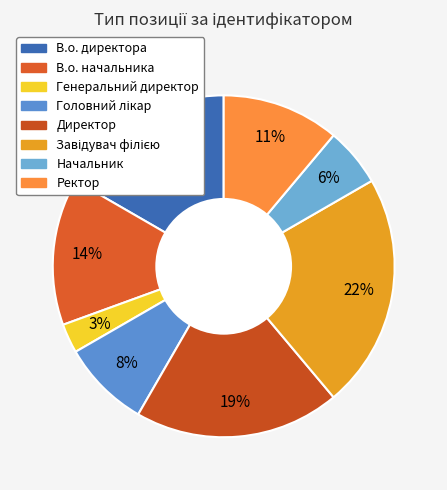

To the nearest percent, what percentage of the pie is Головний лікар?

8%